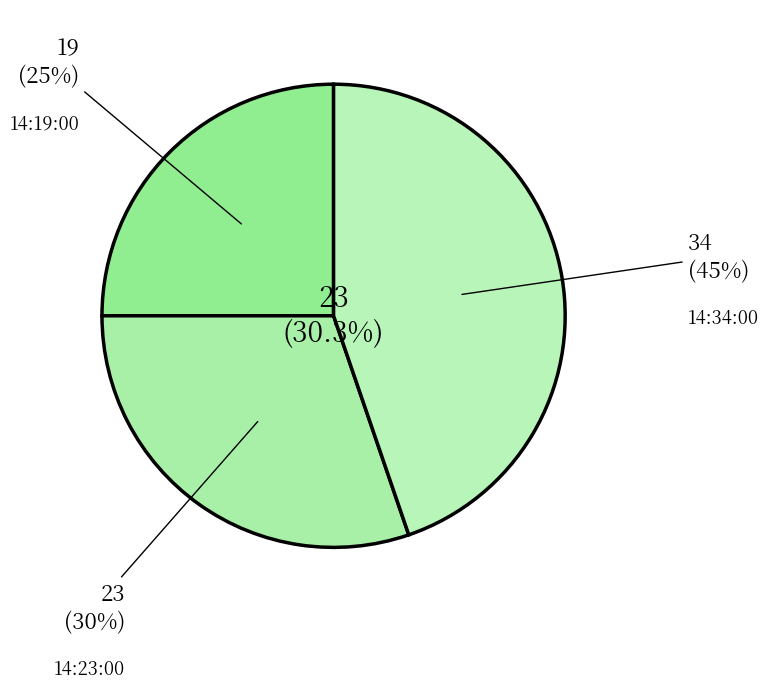

To the nearest percent, what is the difference between the 14:23:00 and 14:34:00 slice percentages?

14%